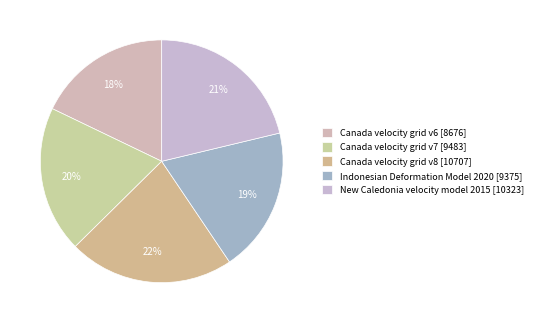

Rank the categories by value from highest to lowest.

Canada velocity grid v8, New Caledonia velocity model 2015, Canada velocity grid v7, Indonesian Deformation Model 2020, Canada velocity grid v6